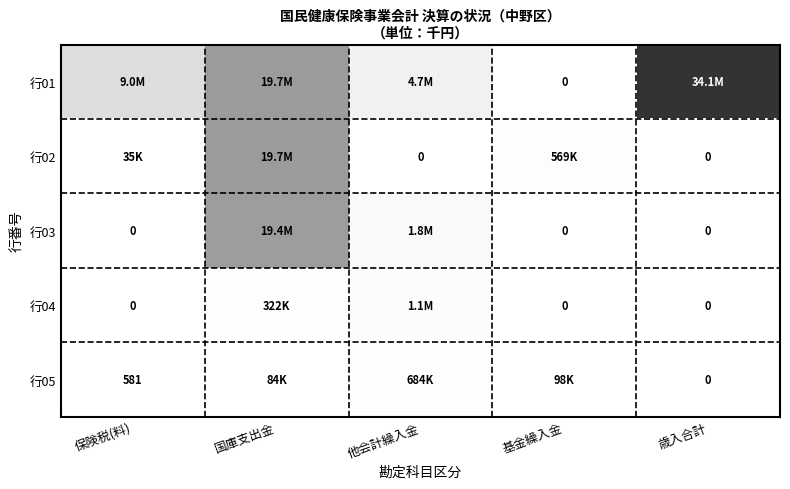

At which label is 行05 closest to 0?

歳入合計